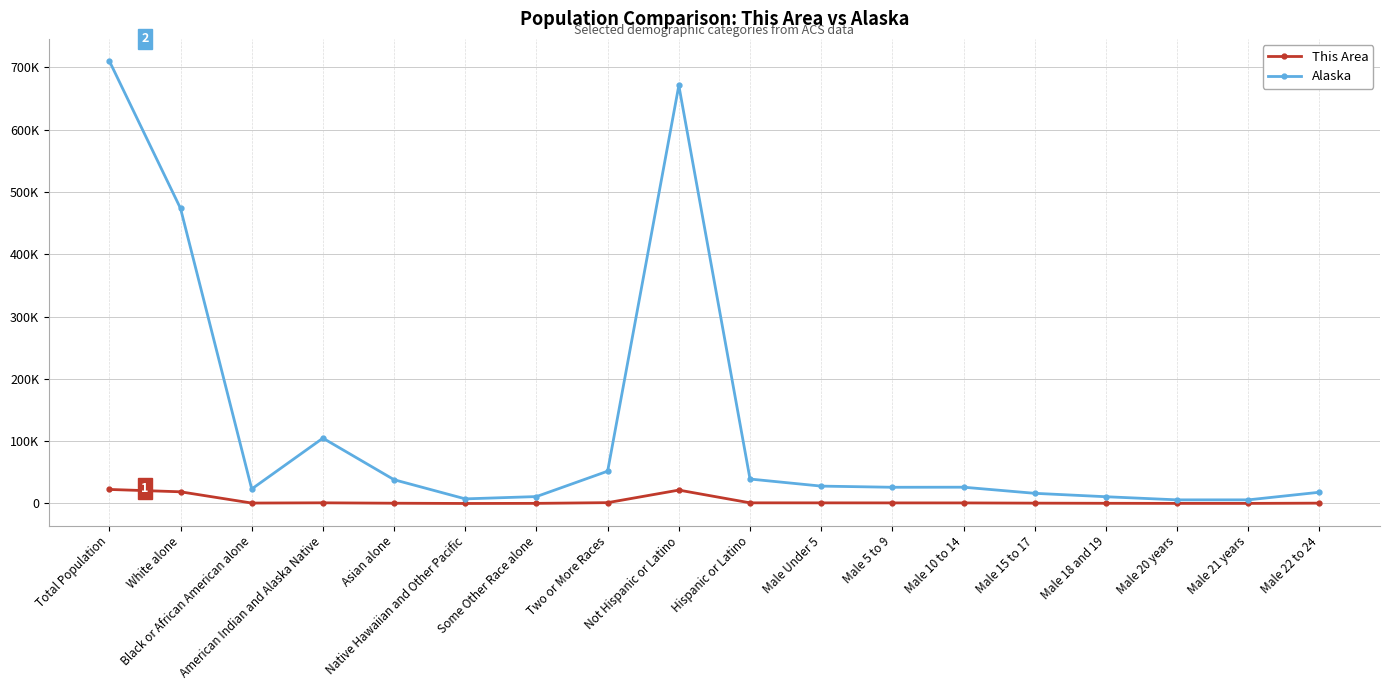

Rank the series by their average value, from lowest to highest.

This Area, Alaska